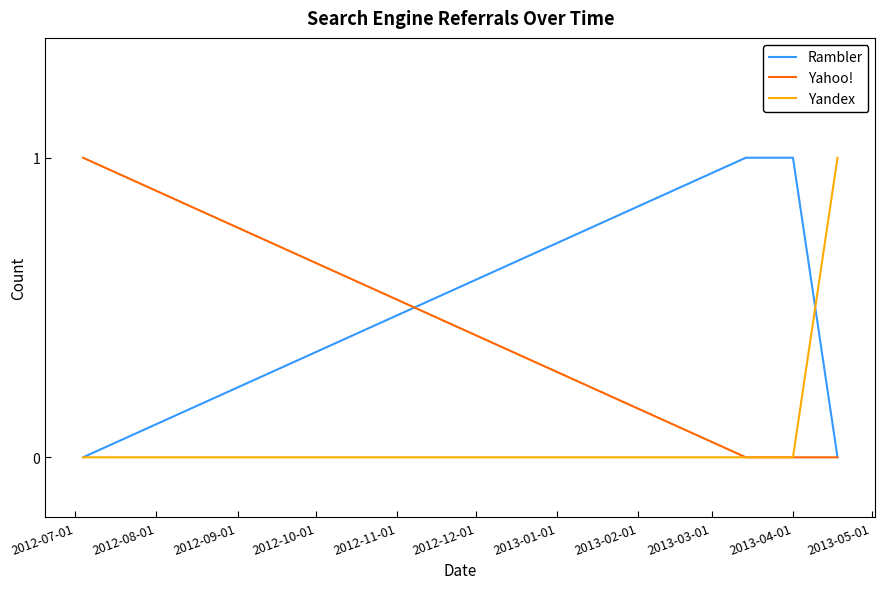

Which series has the largest total across all categories?

Rambler